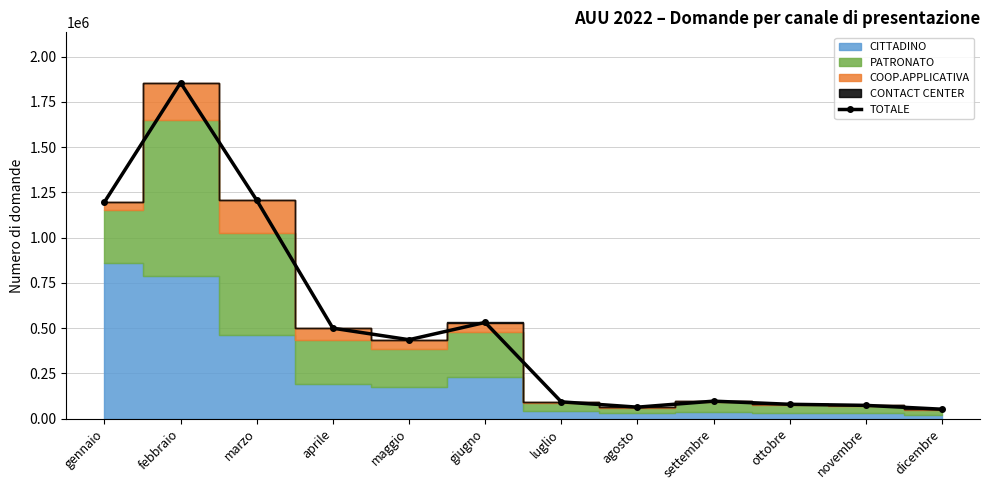

What is the value of the 11th point from the left?

73463